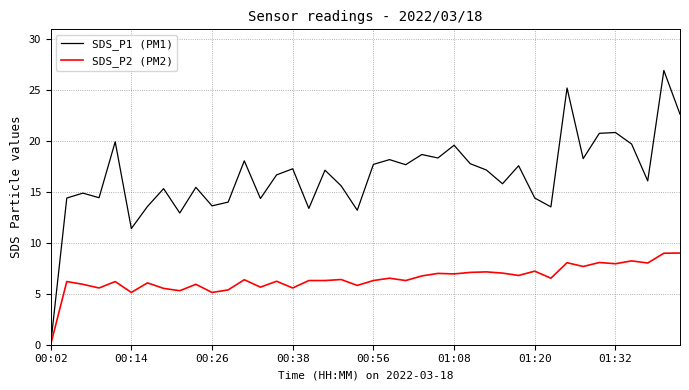

Which series has the largest total across all categories?

SDS_P1 (PM1)